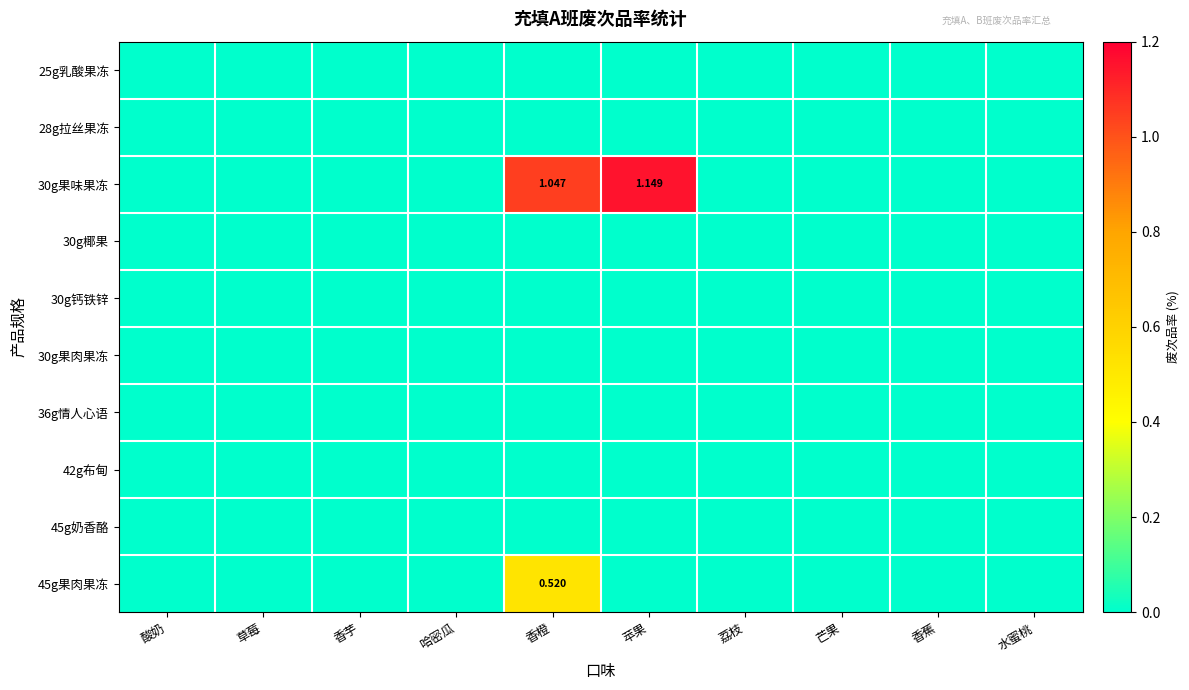

How many distinct data groups are displayed?

10